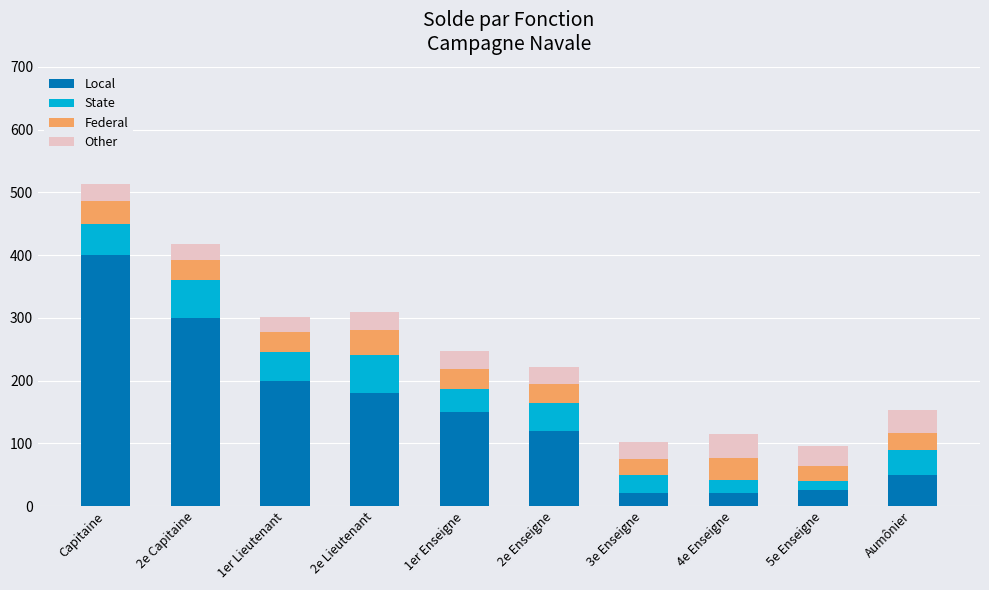

What is the difference between the maximum and minimum values in the Local series?

380